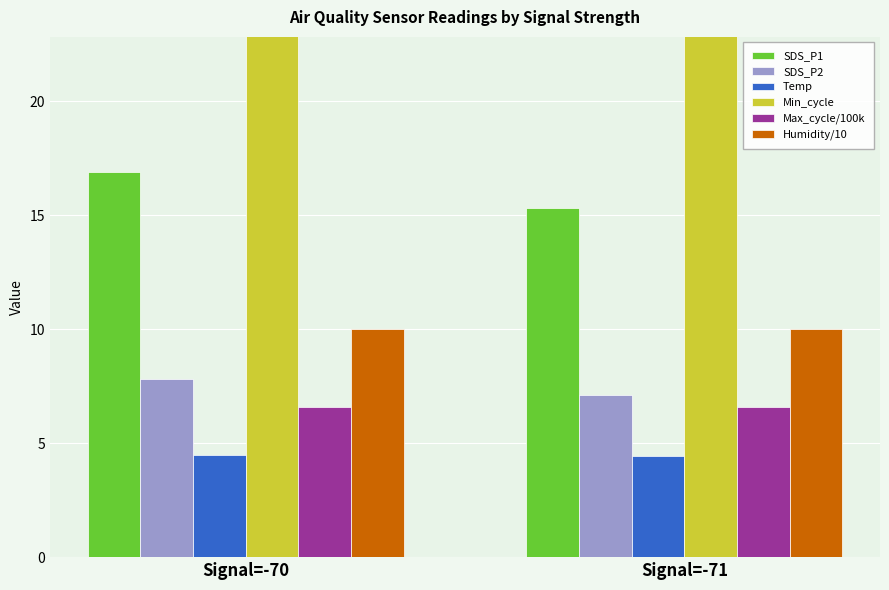

Count the number of data series in this chart.

6